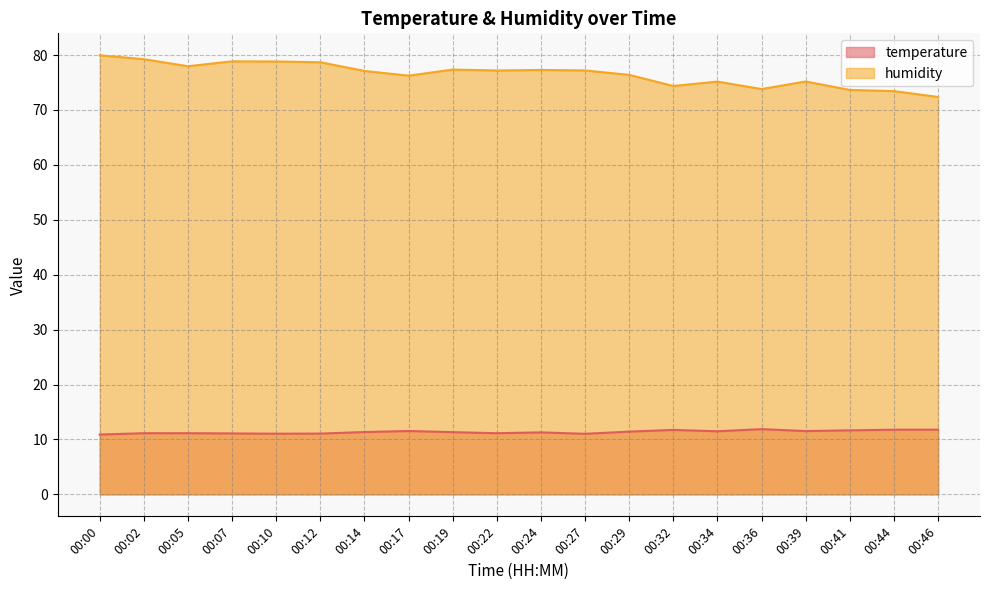

Is it true that humidity equals 114.5 at 00:41?

False